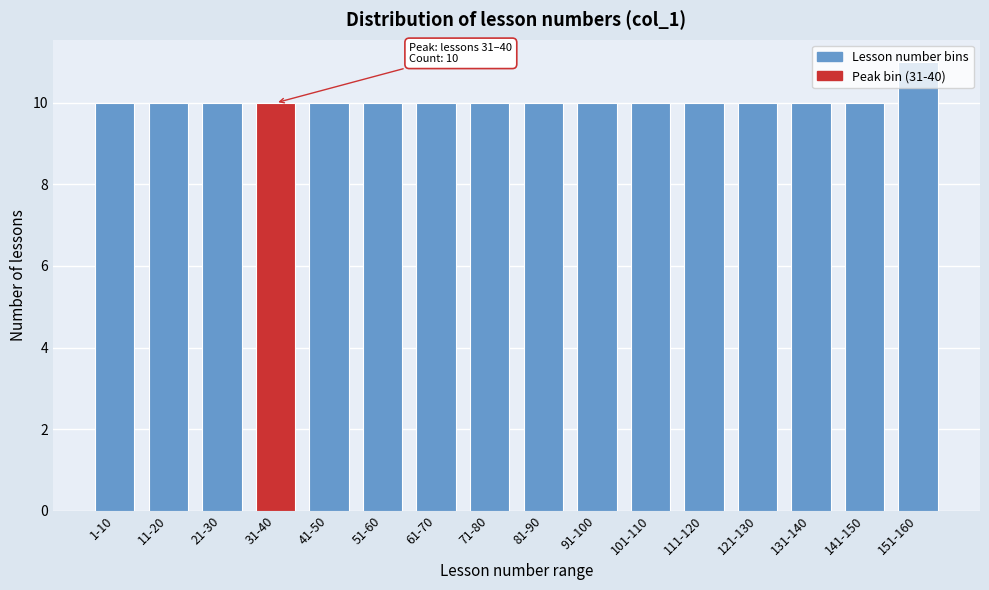

What position from the right is 21-30?

14